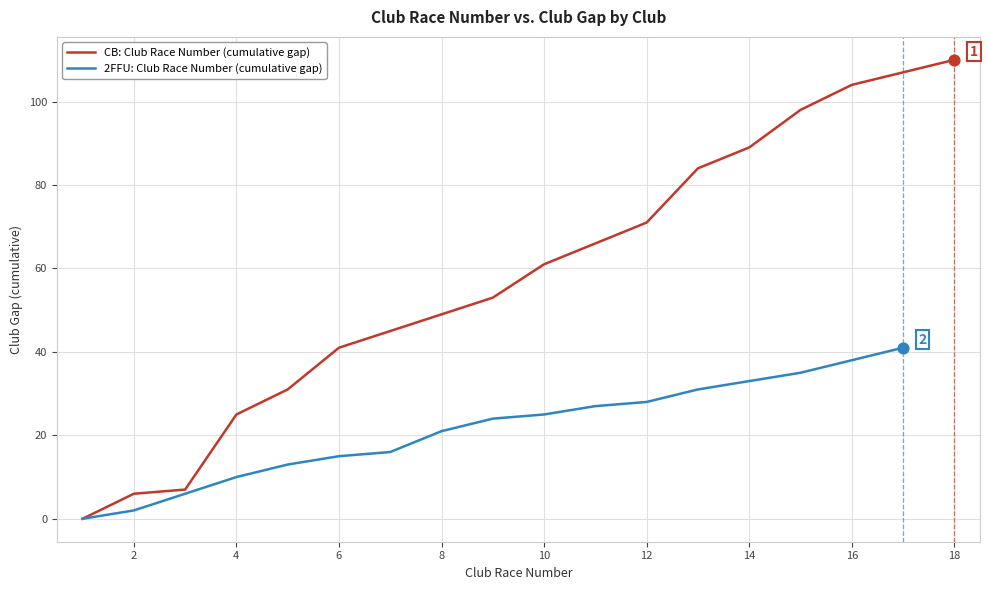

What is the change in value from CB-1 to CB-9?

+53